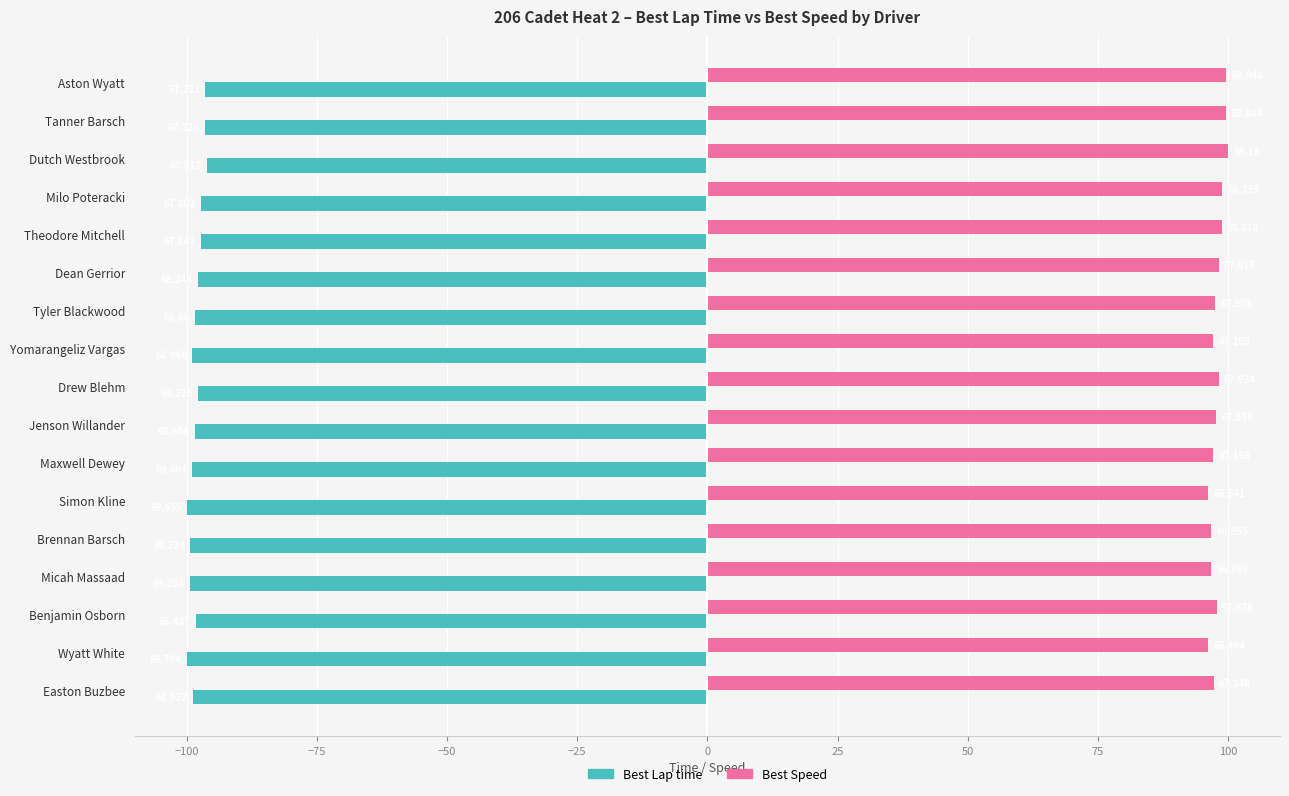

What are all the series names shown in the legend?

Best Lap time, Best Speed